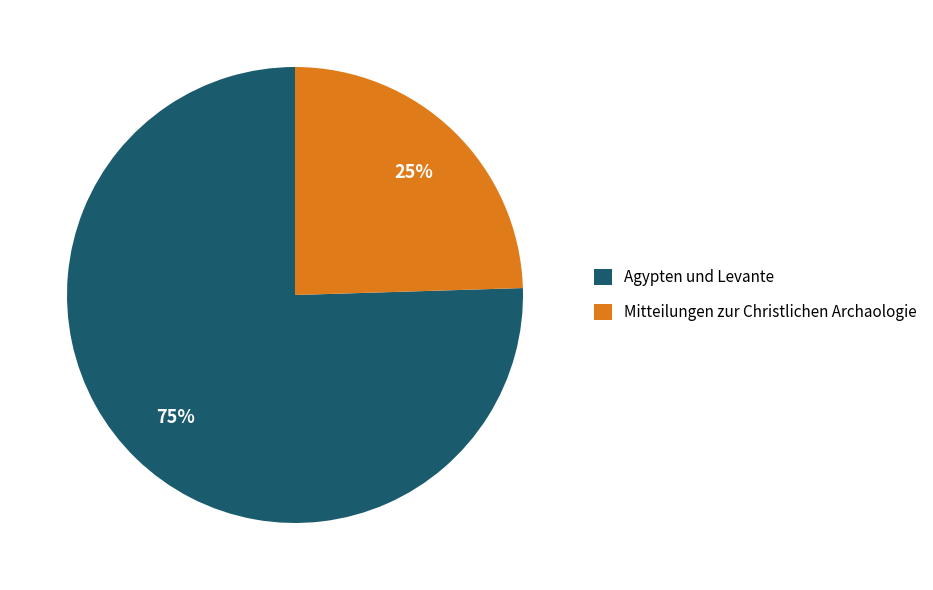

To the nearest percent, what is the combined percentage of Mitteilungen zur Christlichen Archaologie and Agypten und Levante?

100%